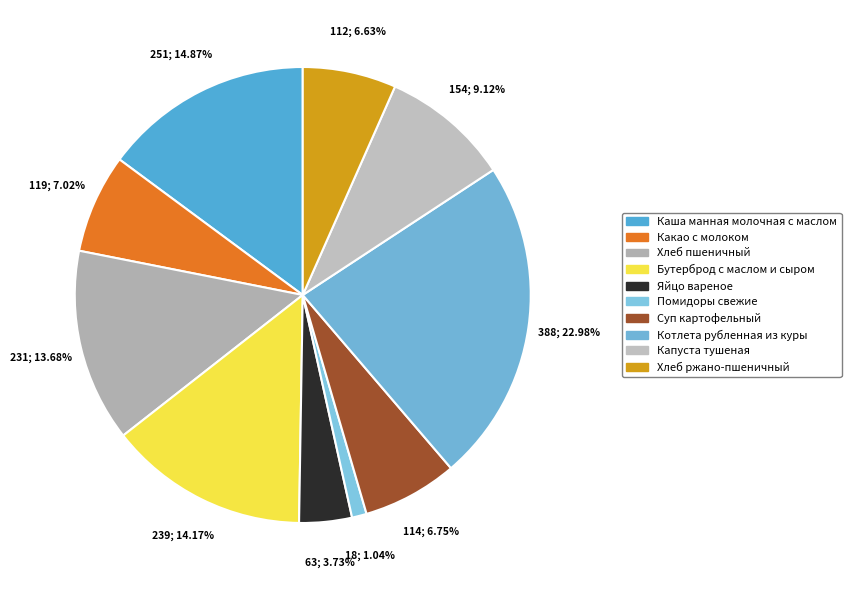

Which has a higher value, Хлеб пшеничный or Какао с молоком?

Хлеб пшеничный